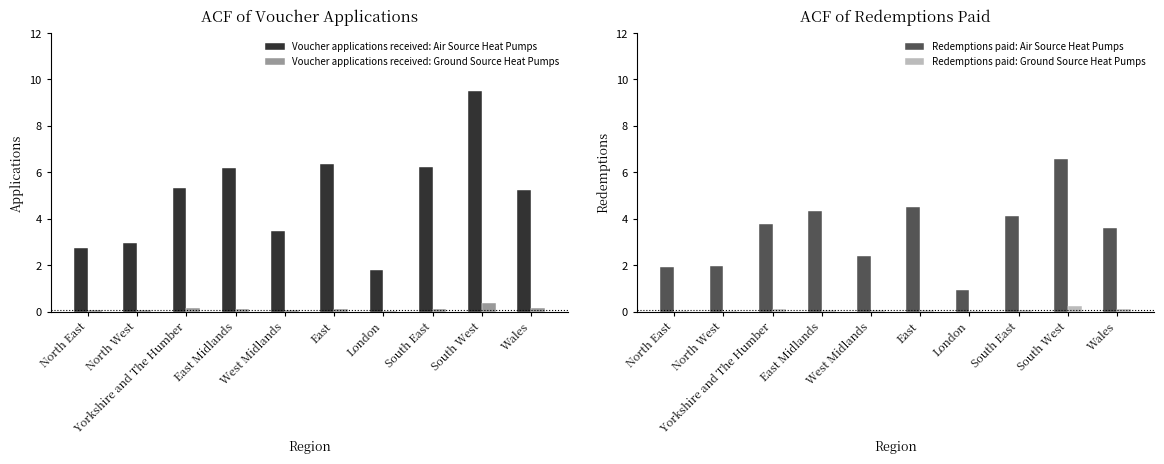

The Redemptions paid: Air Source Heat Pumps series shows 4.3 at East Midlands. True or false?

True